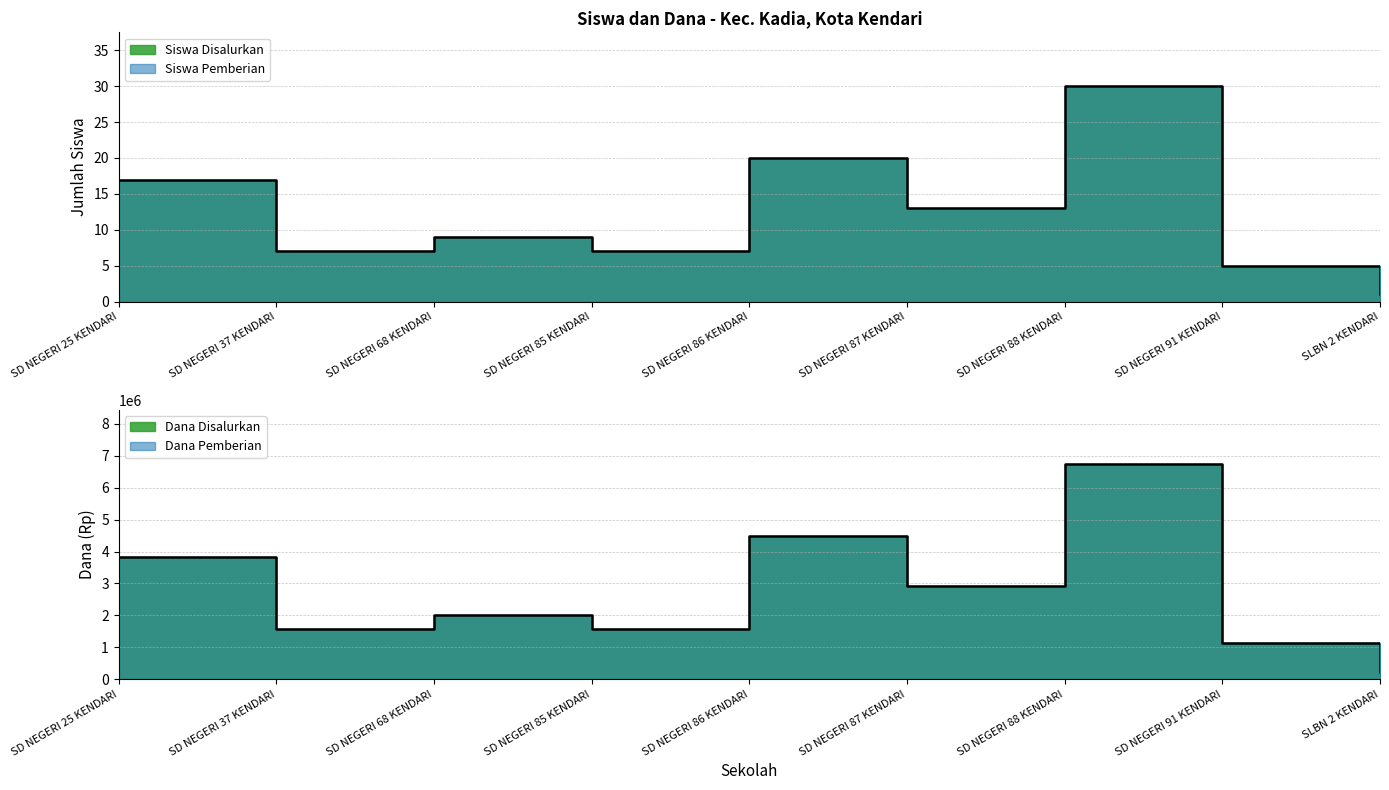

Where does the Siswa Disalurkan series first go above 9?

SD NEGERI 25 KENDARI